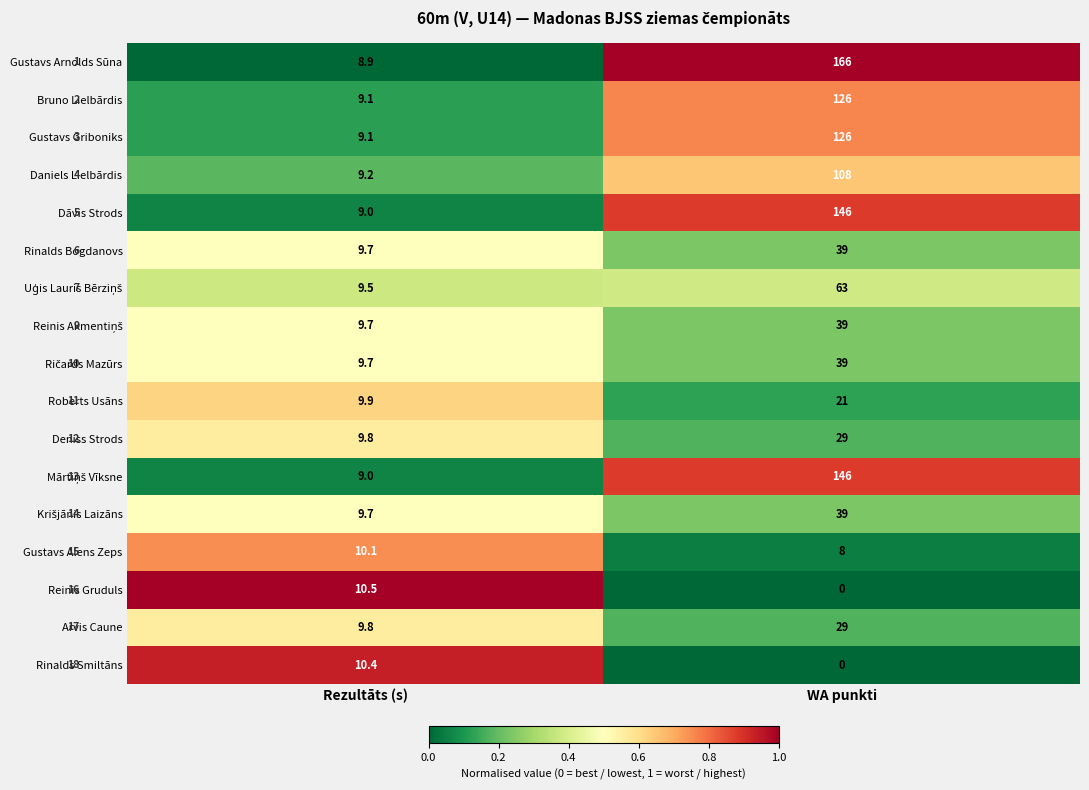

At which category is the sum across all series the highest?

WA punkti